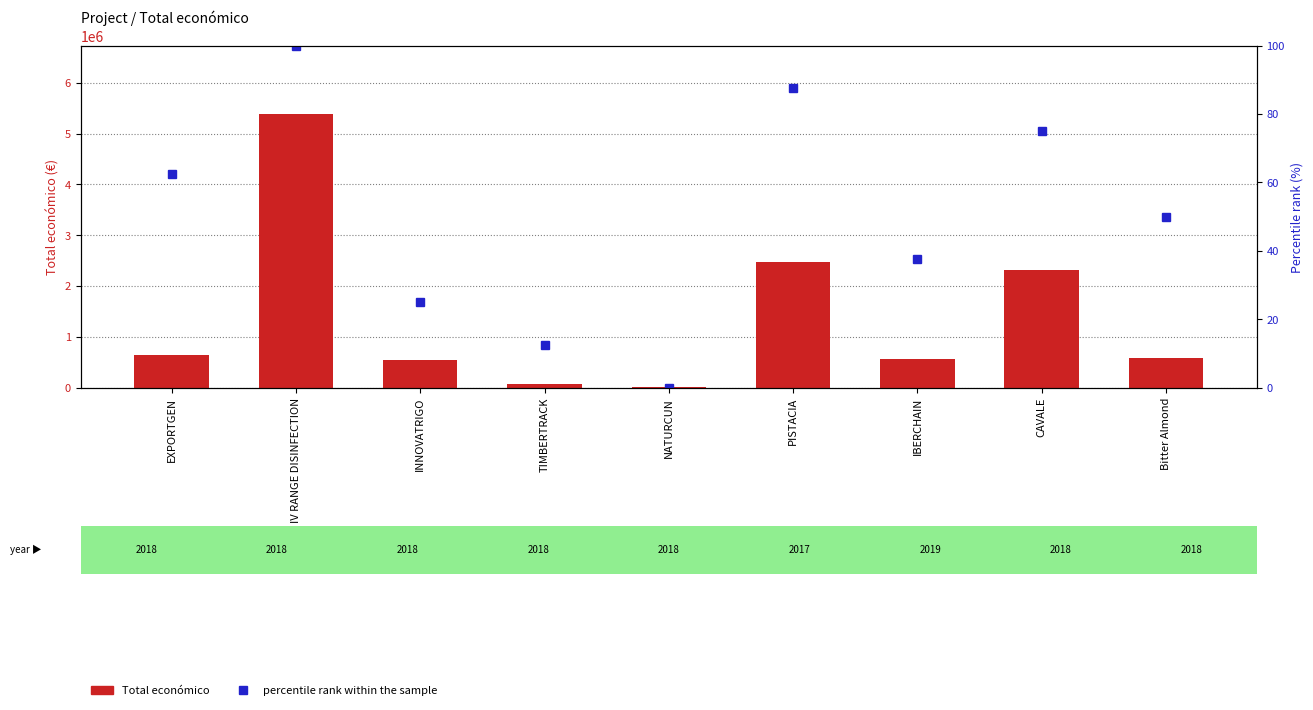

At which label does percentile rank within the sample first exceed 50?

EXPORTGEN